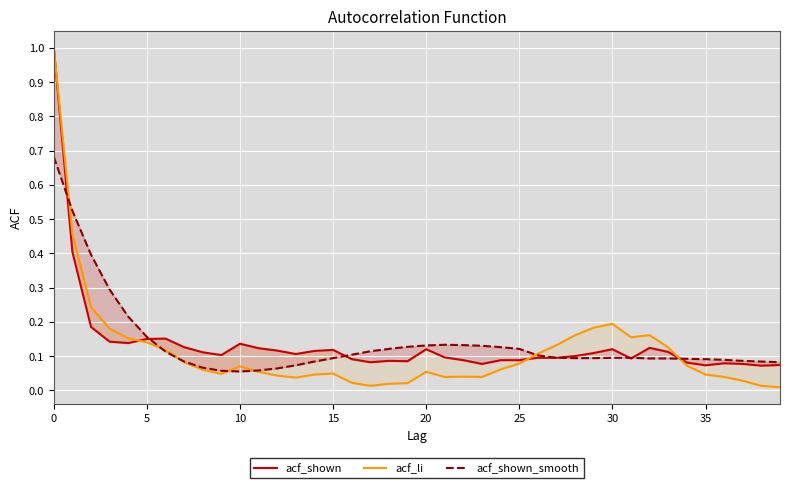

True or false: acf_li has more than 1 points higher than both neighbors.

True